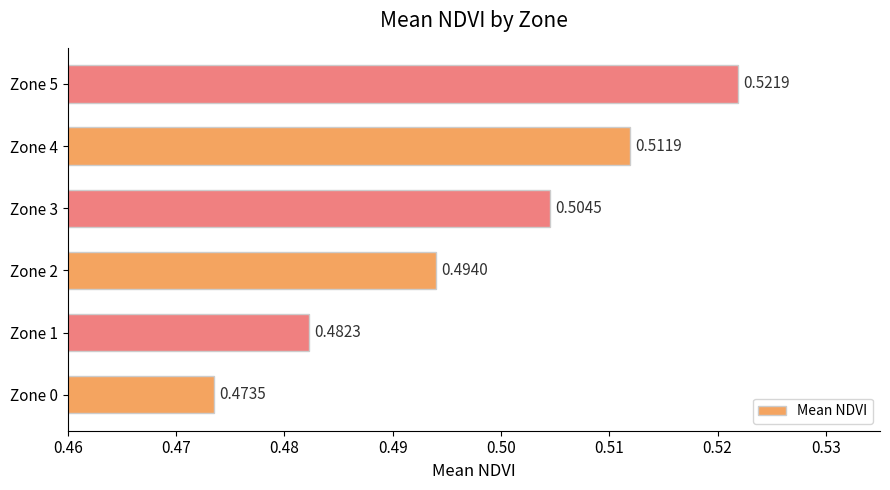

What is the sum of the values at Zone 2 and Zone 0?

1.0